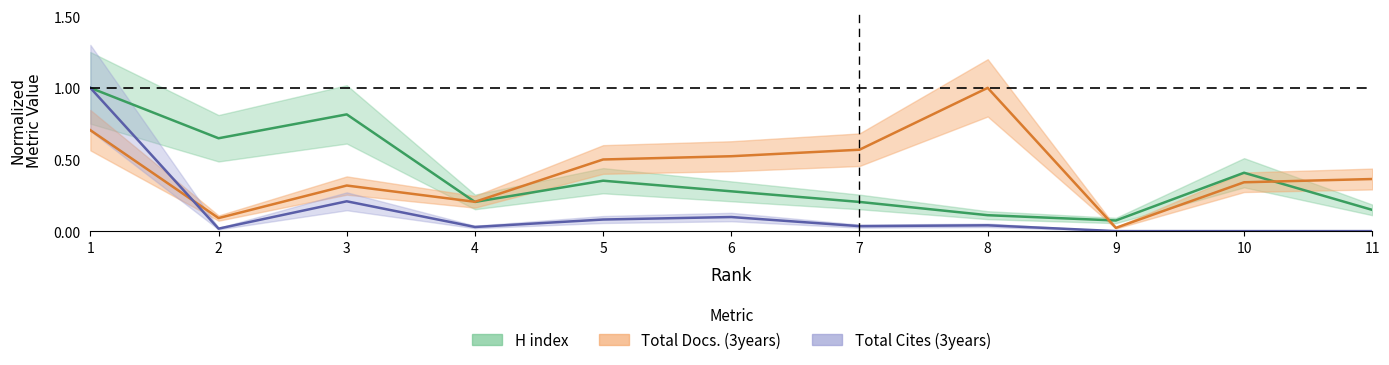

Which has a higher value, 3 or 5?

3